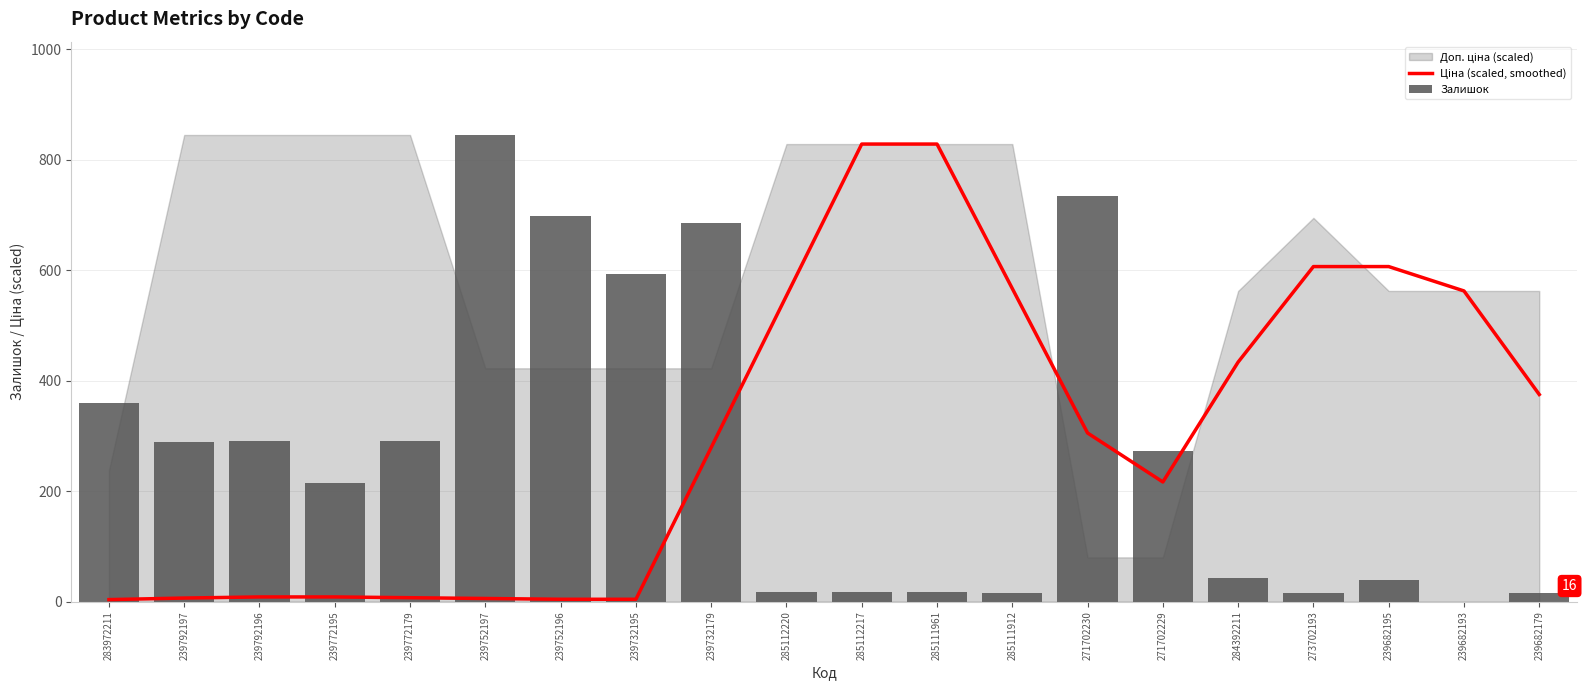

Reading left to right, extract all data points from this chart.

Ціна (scaled, smoothed): 283972211=3.6	239792197=6.4	239792196=8.4	239772195=8.4	239772179=7.0	239752197=5.6	239752196=4.2	239732195=4.2	239732179=279.0	285112220=553.8	285112217=828.6	285111961=828.6	285111912=566.9	271702230=305.3	271702229=216.7	284392211=433.7	273702193=606.7	239682195=606.7	239682193=562.6	239682179=375.1
Залишок: 283972211=360.0	239792197=289.0	239792196=290.0	239772195=214.0	239772179=290.0	239752197=845.0	239752196=698.0	239732195=593.0	239732179=686.0	285112220=17.0	285112217=17.0	285111961=17.0	285111912=15.0	271702230=735.0	271702229=272.0	284392211=43.0	273702193=16.0	239682195=40.0	239682193=0.0	239682179=16.0